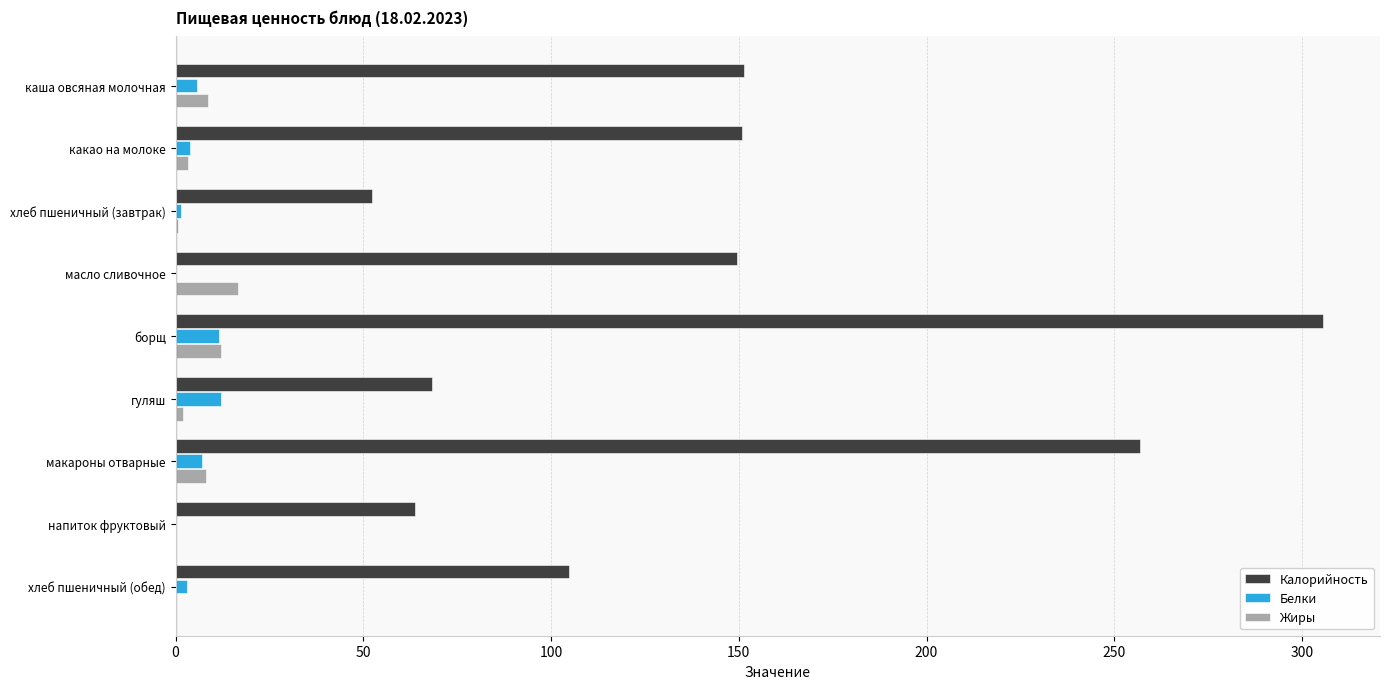

Which series changed the most between макароны отварные and напиток фруктовый?

Калорийность